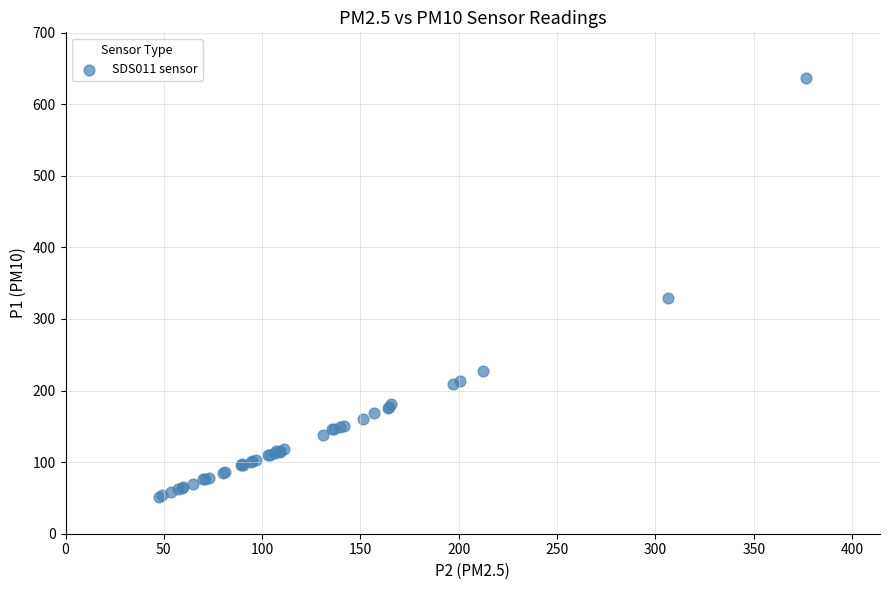

What Y value in the scatter plot is closest to 343?

329.1